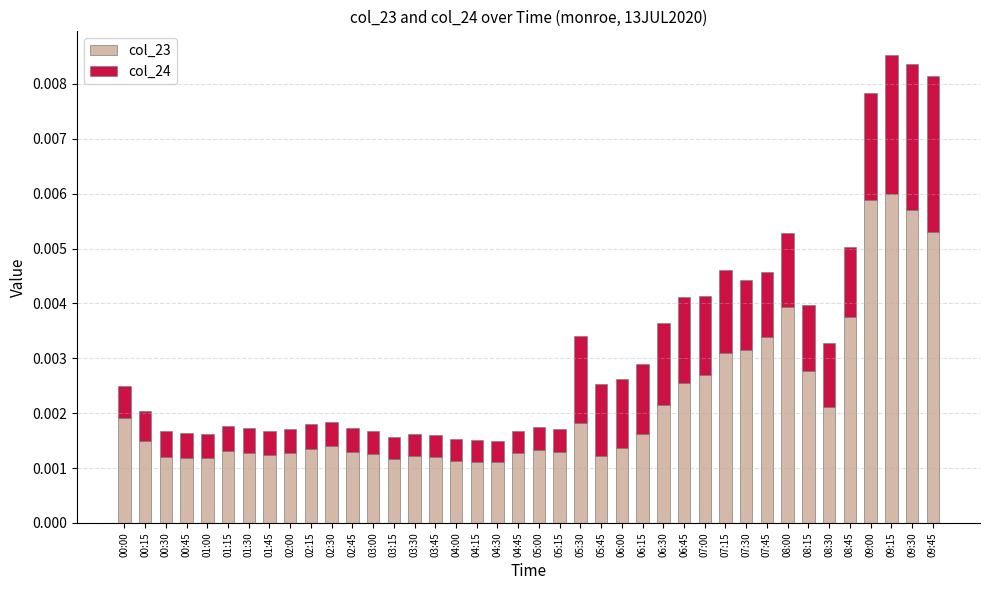

Count the col_23 values in the range 0 to 1.

40